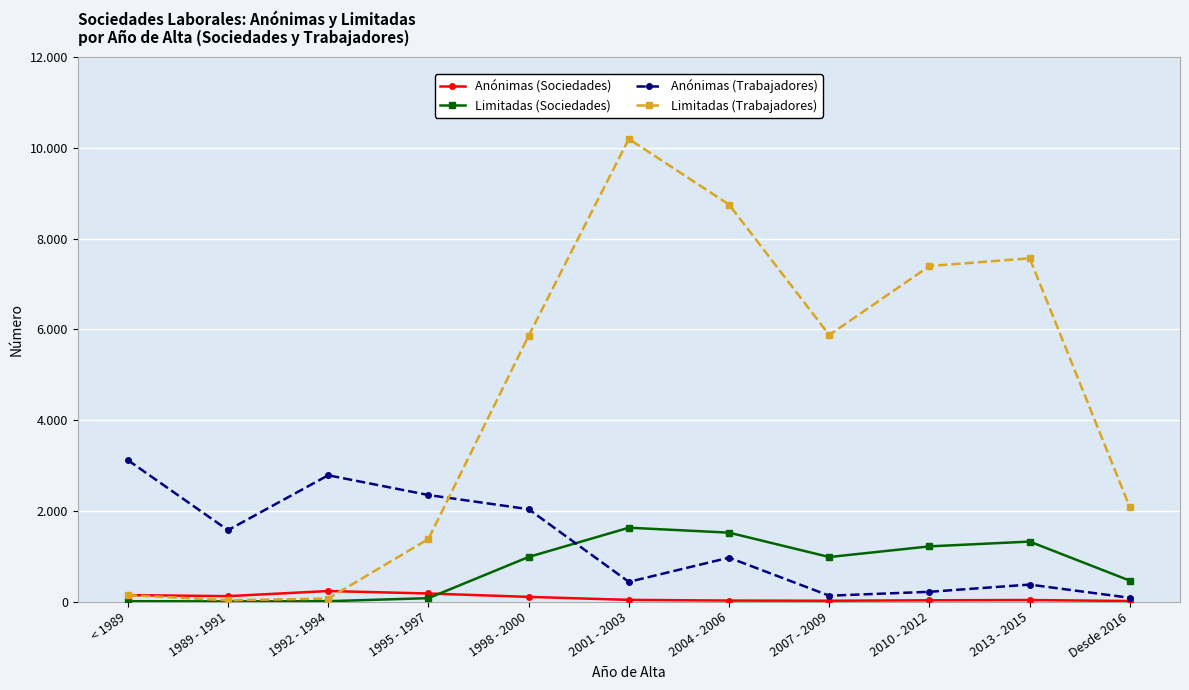

At which category does Limitadas (Trabajadores) reach its first local valley?

1989 - 1991